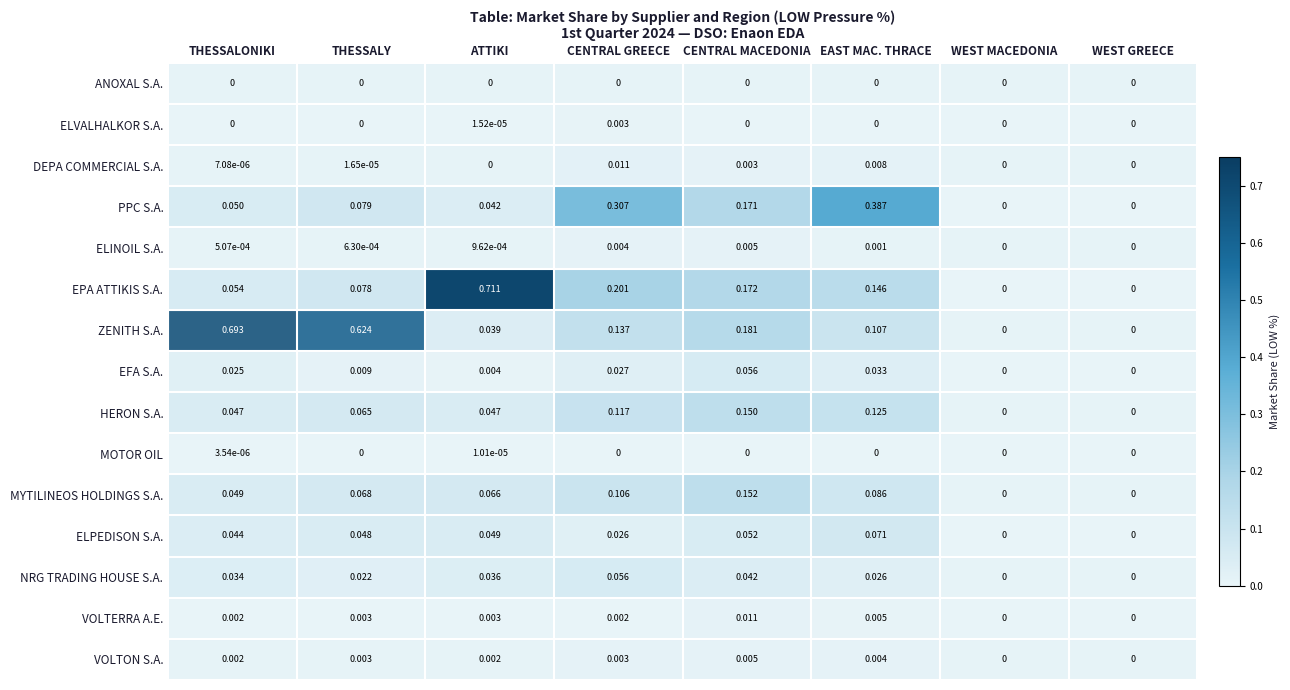

Which series has the largest total across all categories?

ZENITH S.A.